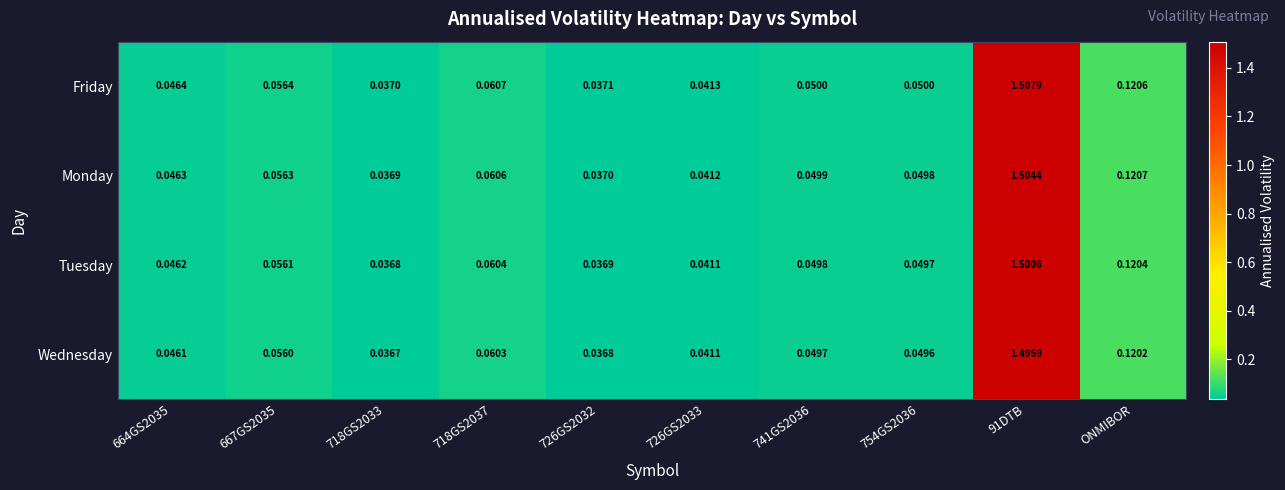

How many categories are shown in the chart?

10